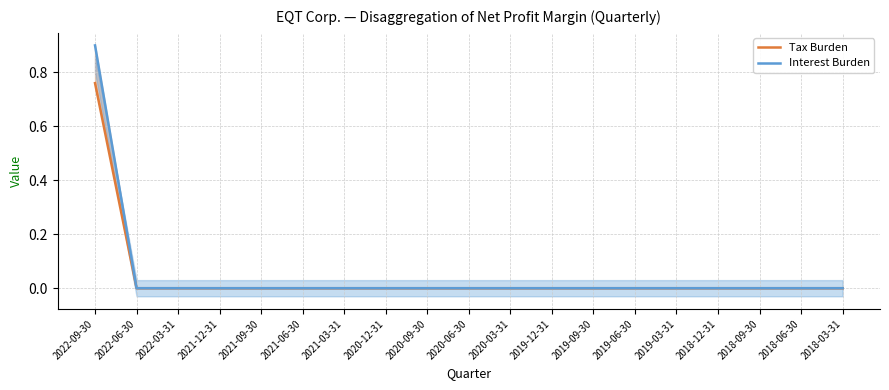

Does the chart have visible grid lines?

Yes